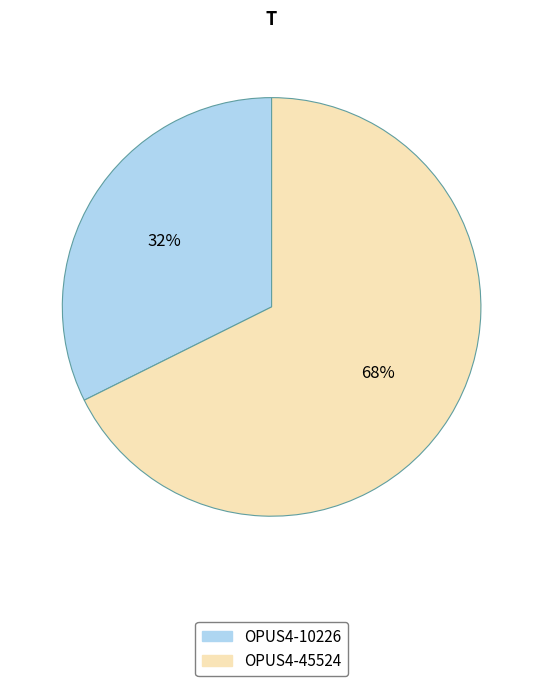

Does any single category account for the majority?

Yes